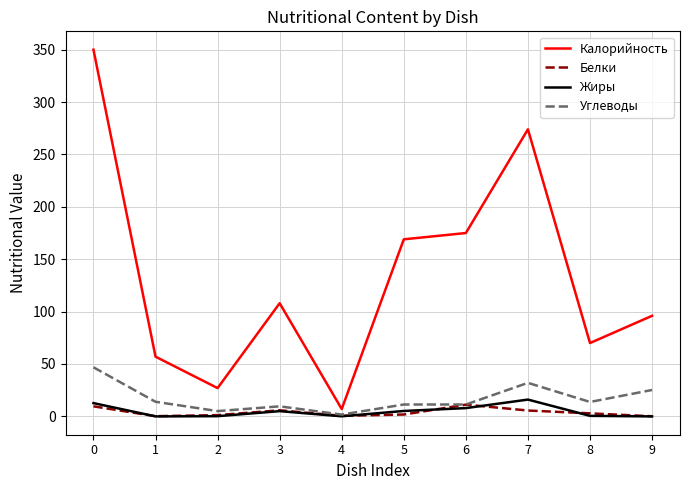

Is the value of Калорийность at 8 greater than the value of Углеводы at 7?

Yes